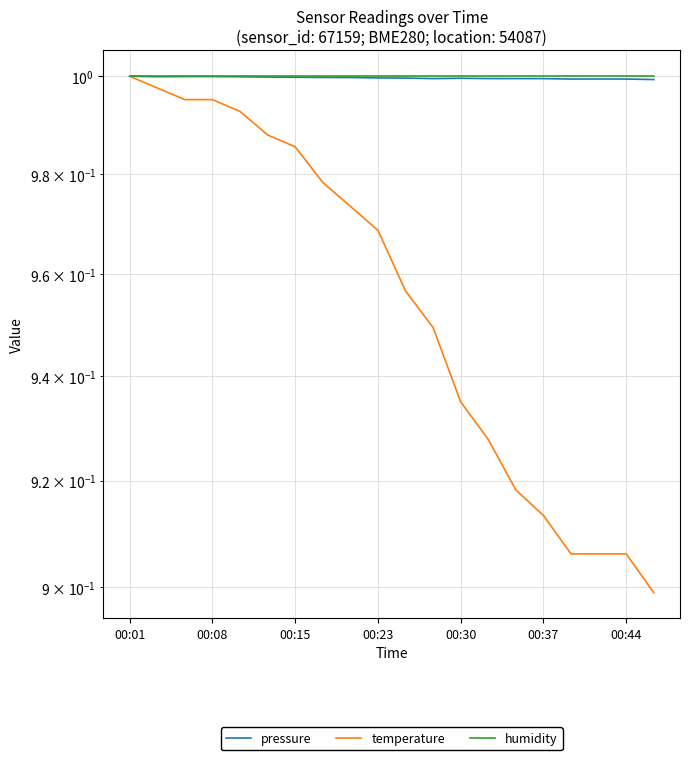

How many data points does each series have?

20